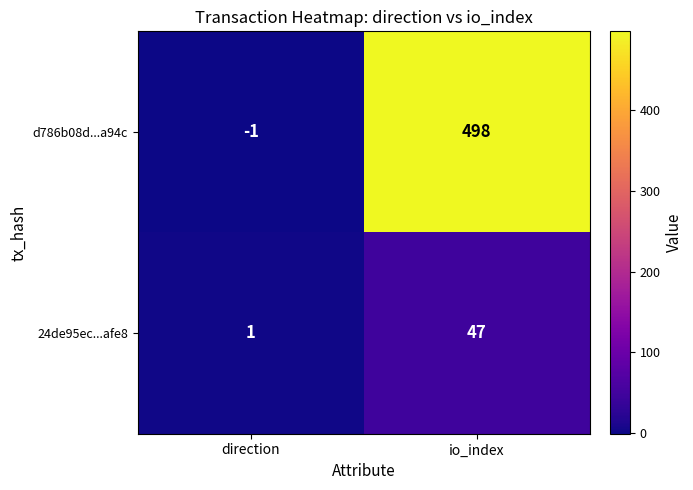

Between direction and io_index, which series saw the biggest shift?

d786b08d...a94c